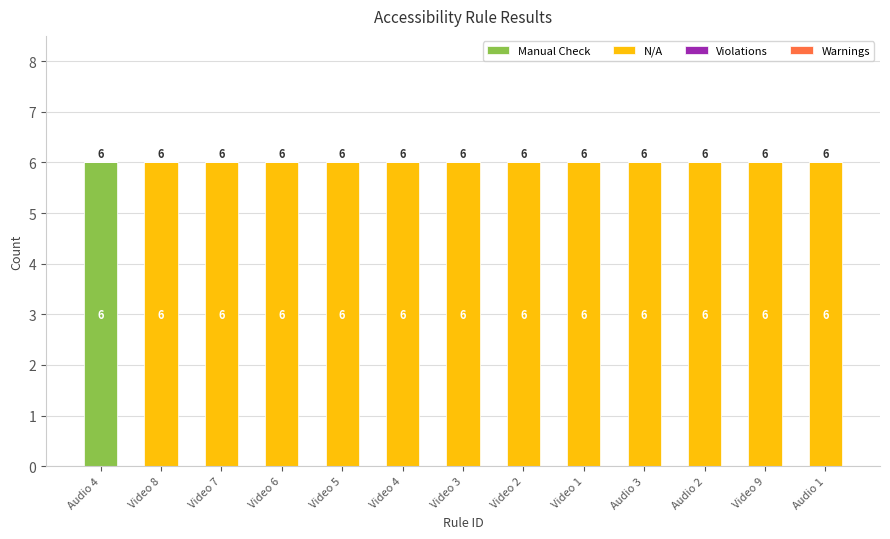

Reading left to right, what are the values for Manual Check?

Audio 4=6	Video 8=0	Video 7=0	Video 6=0	Video 5=0	Video 4=0	Video 3=0	Video 2=0	Video 1=0	Audio 3=0	Audio 2=0	Video 9=0	Audio 1=0